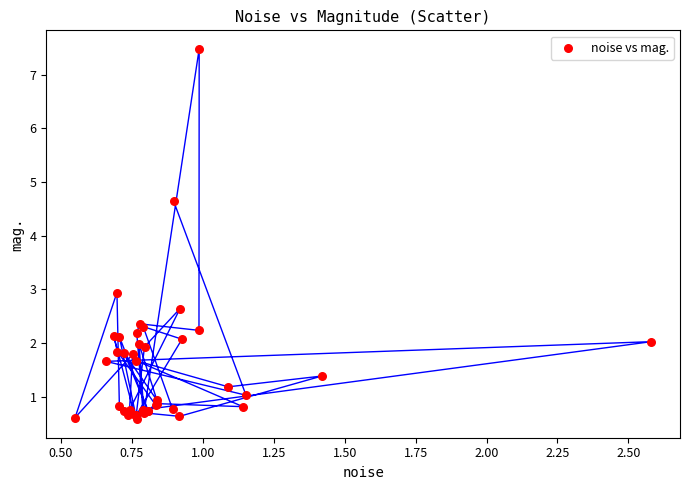

What Y value in the scatter plot is closest to 4?

4.6